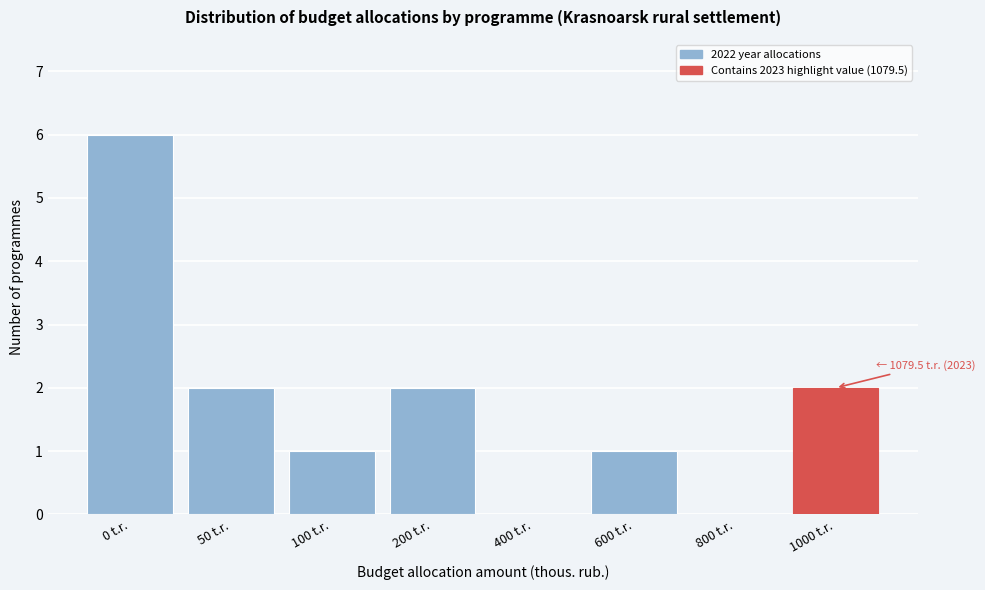

Reading left to right, extract all data points from this chart.

0 t.r.=6	50 t.r.=2	100 t.r.=1	200 t.r.=2	400 t.r.=0	600 t.r.=1	800 t.r.=0	1000 t.r.=2